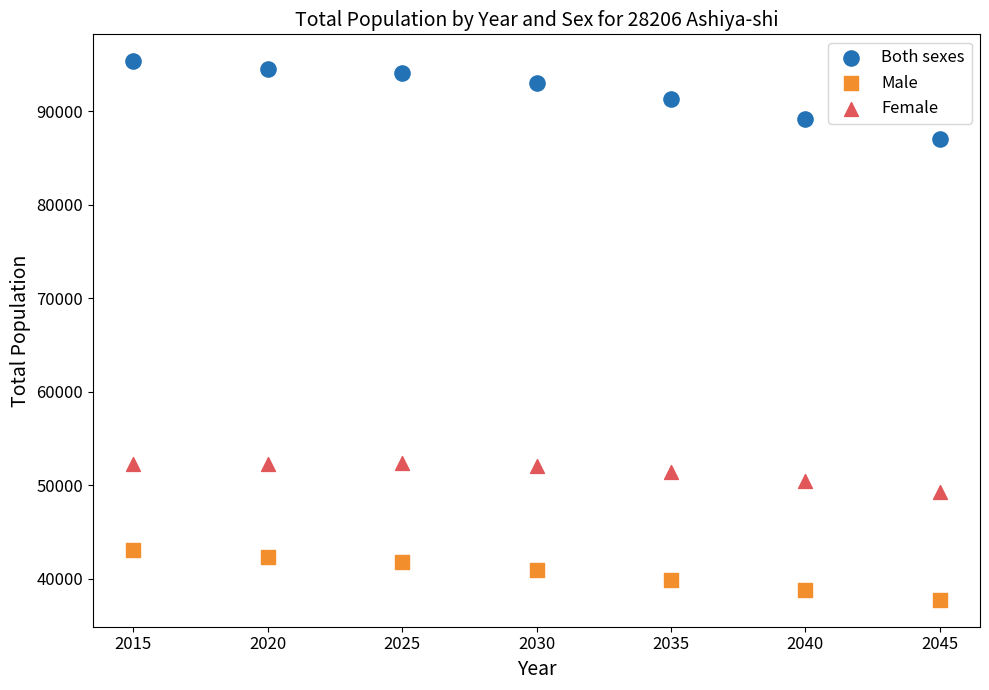

What are all the series names shown in the legend?

Both sexes, Male, Female